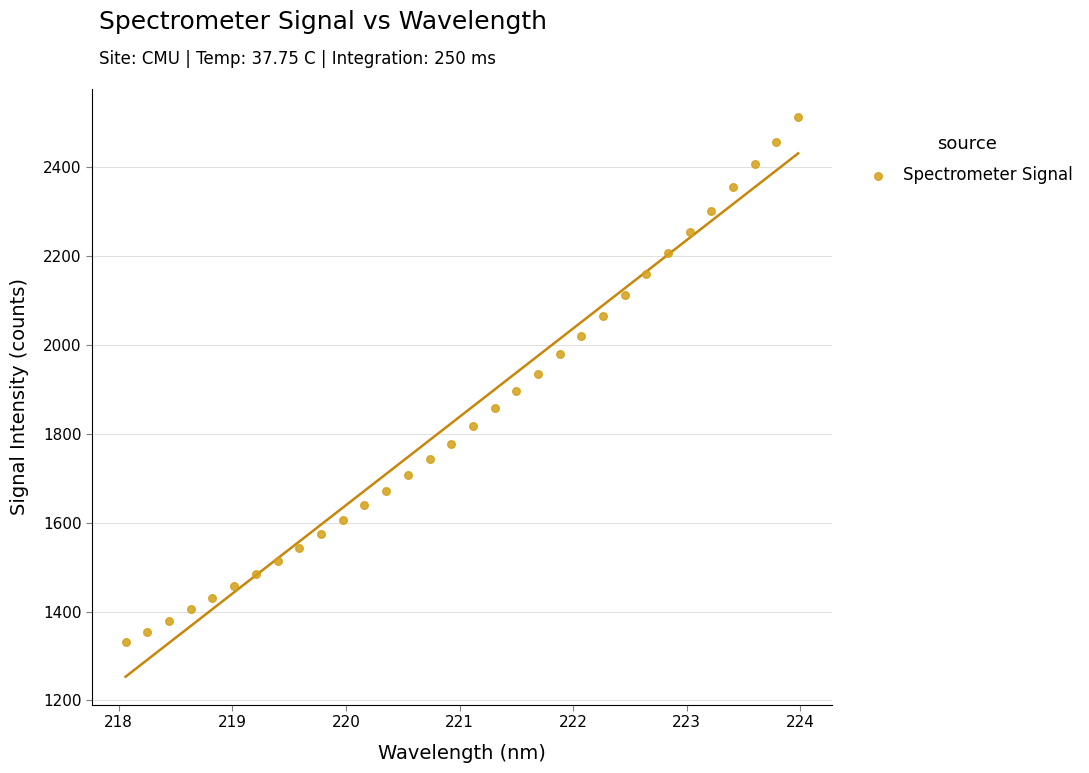

What is the range of Y values (max minus min)?

1182.1